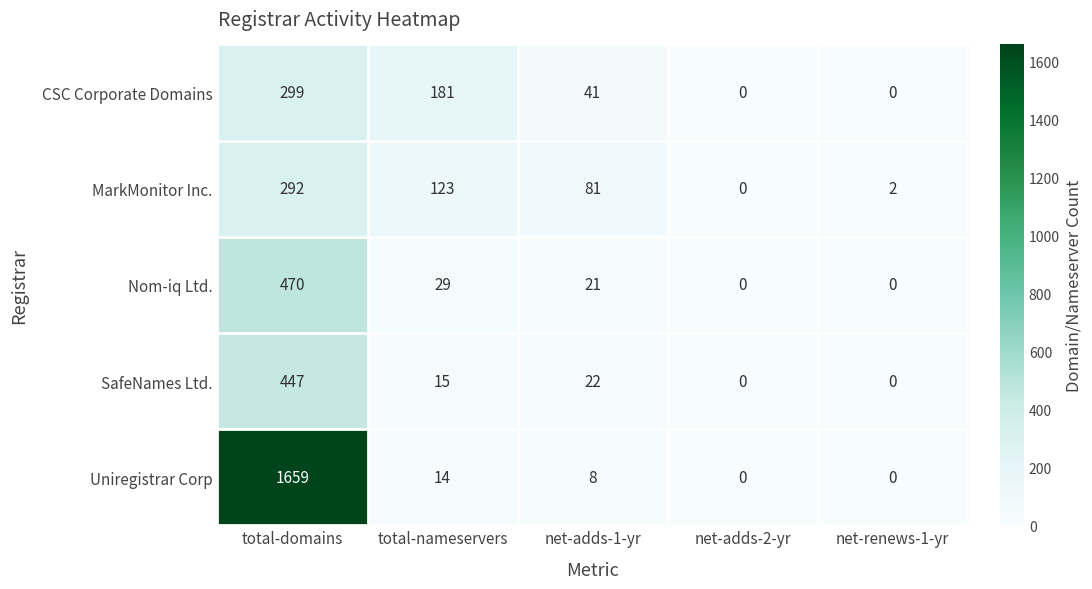

What value does the MarkMonitor Inc. series have at total-nameservers, to the nearest 5?

125